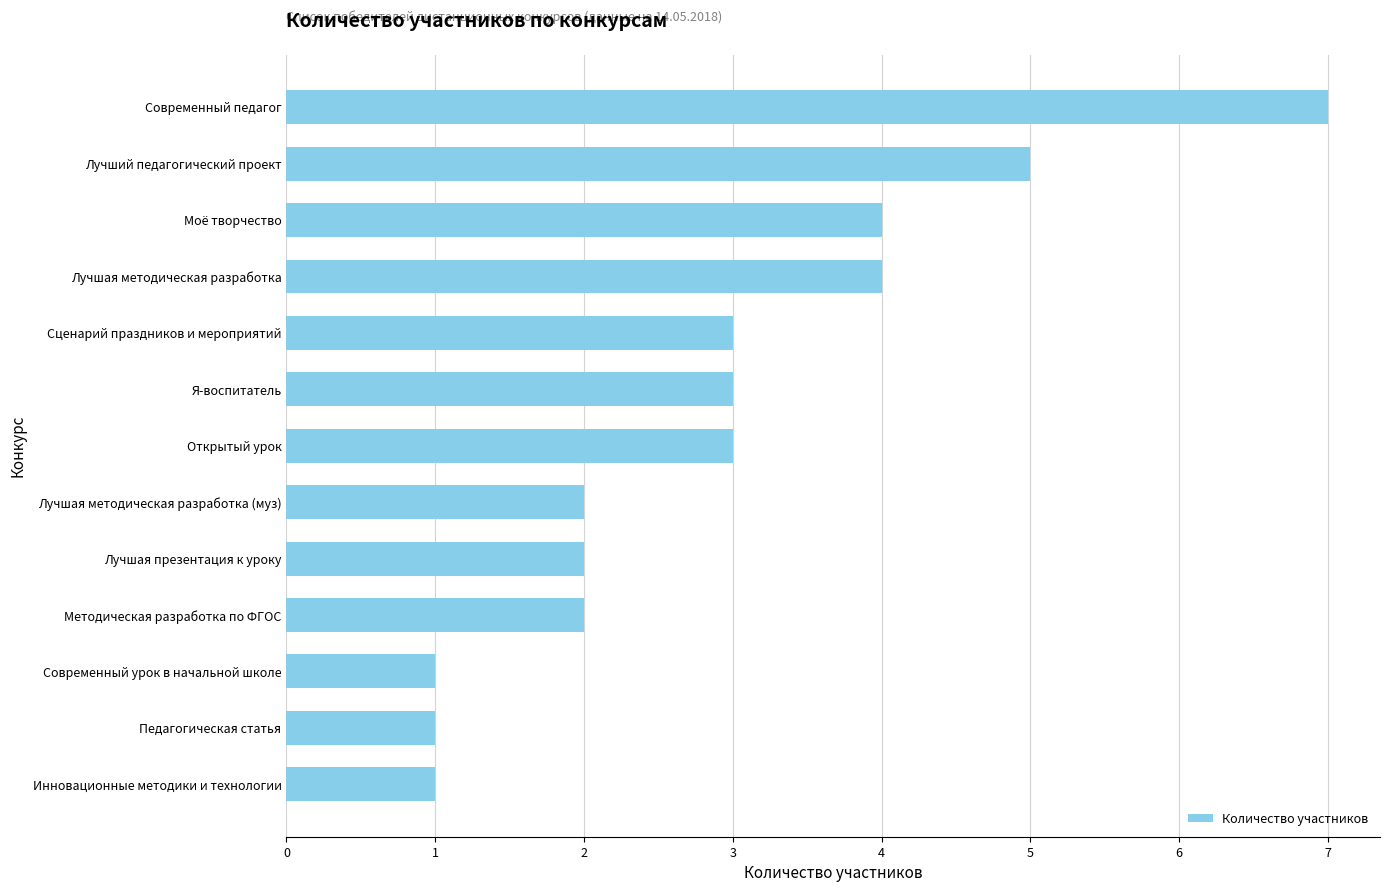

Approximately how many times larger is the value at Педагогическая статья compared to Открытый урок?

0.3